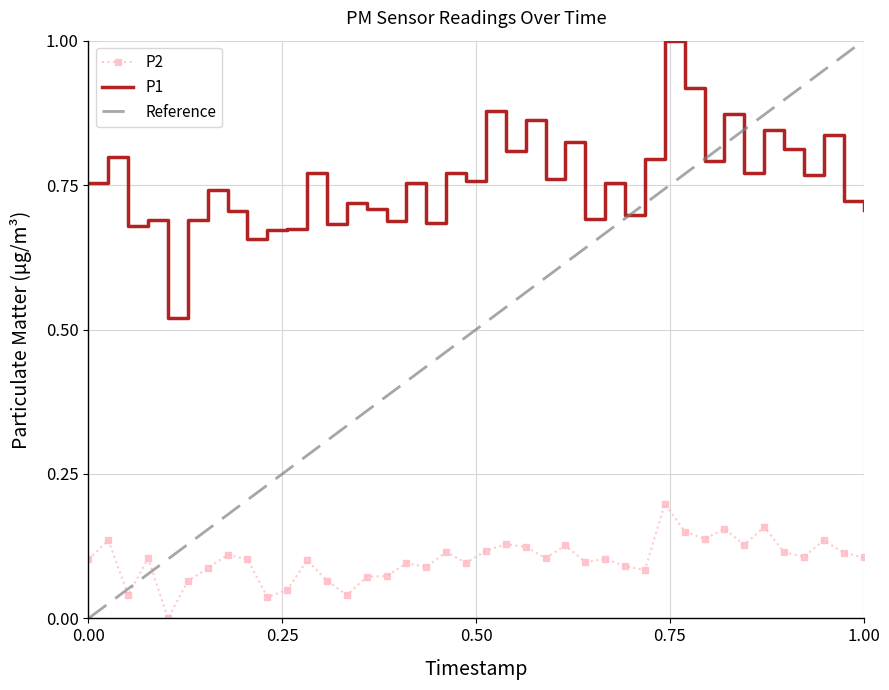

True or false: P2 has a value of 0.1 at 0.00.

True